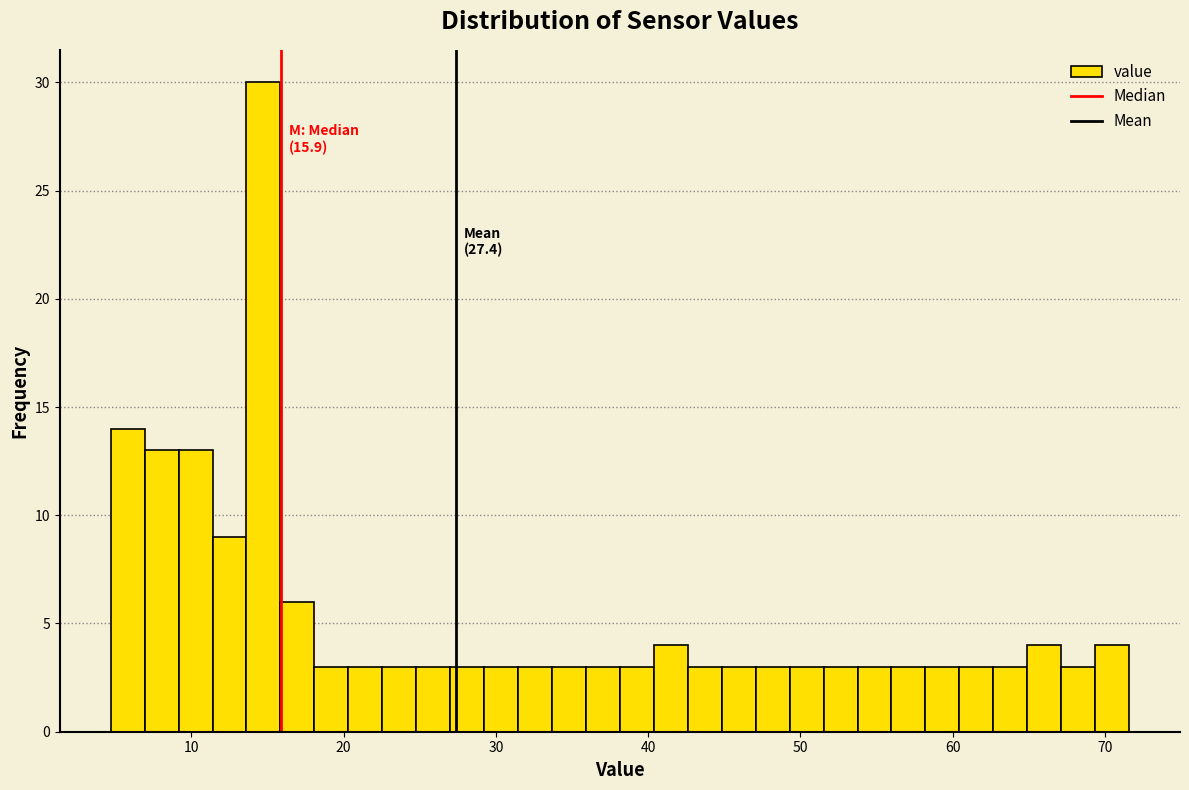

Around what value on the x-axis is the tallest bar? Give the approximate position of its centre, as read against the axis.

15